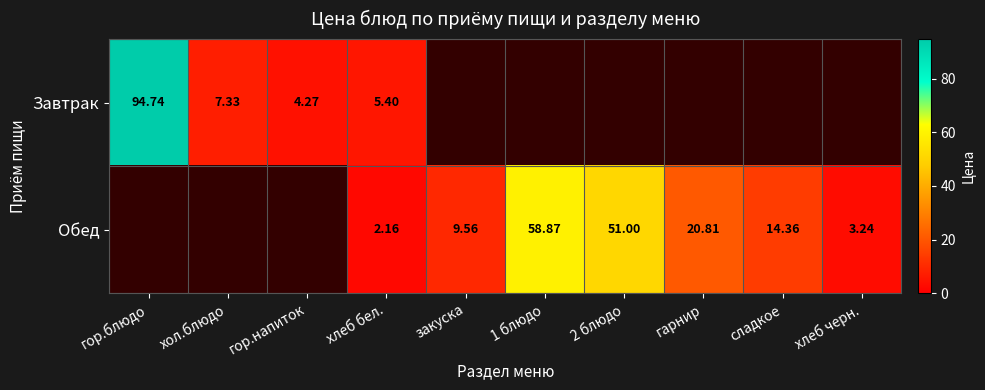

What is the maximum value for Обед?

58.9